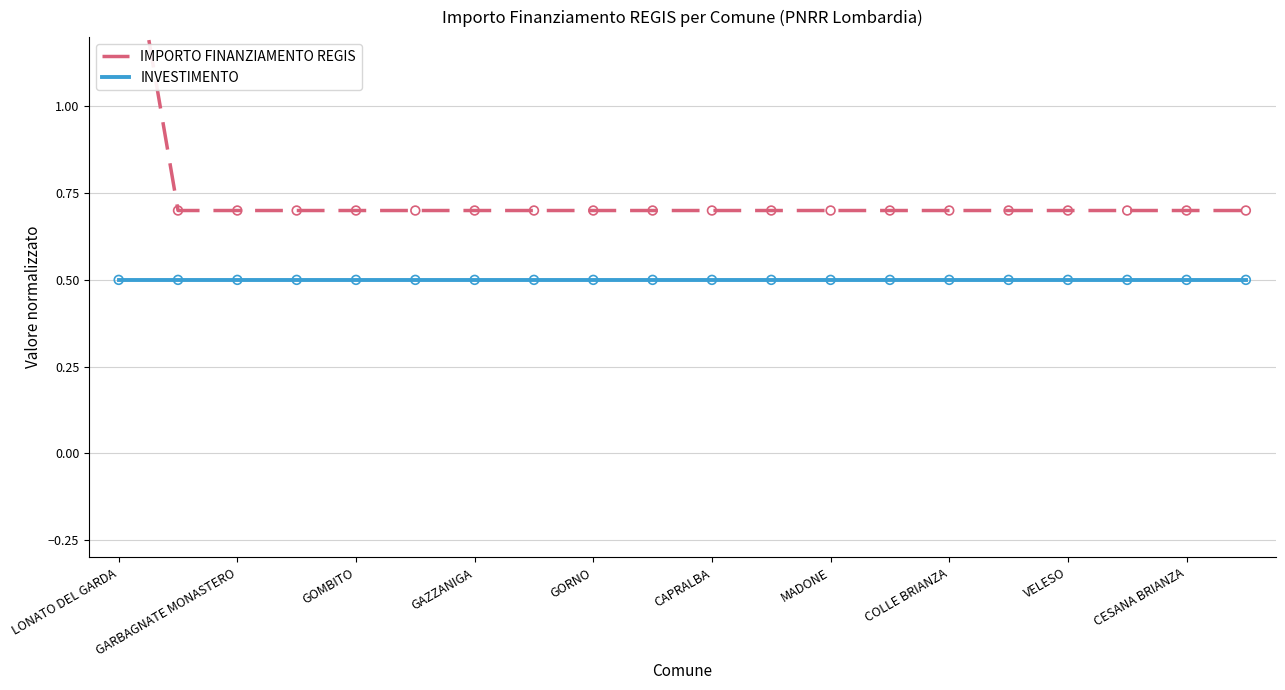

At which category is the sum across all series the highest?

LONATO DEL GARDA